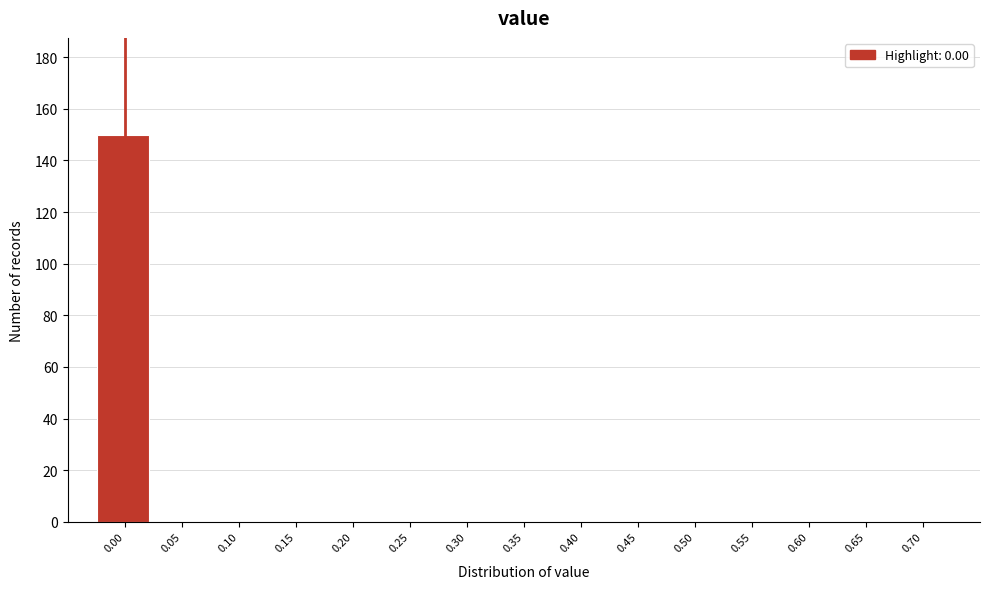

Reading left to right, extract all data points from this chart.

0.00=150	0.05=0	0.10=0	0.15=0	0.20=0	0.25=0	0.30=0	0.35=0	0.40=0	0.45=0	0.50=0	0.55=0	0.60=0	0.65=0	0.70=0